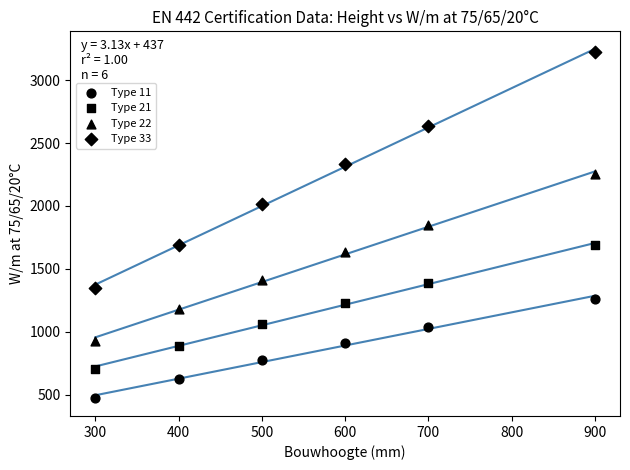

How many points are shown in the scatter plot?

24